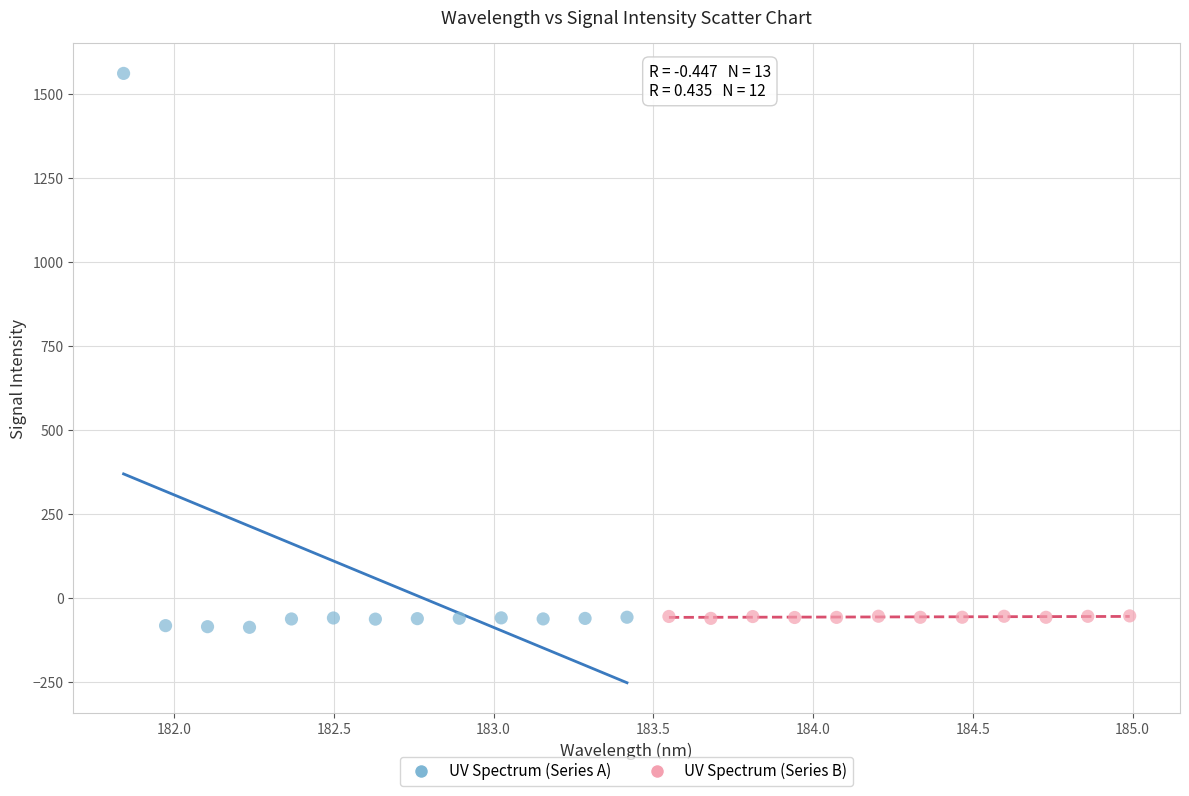

Which series has the widest spread of Y values?

UV Spectrum (Series A)